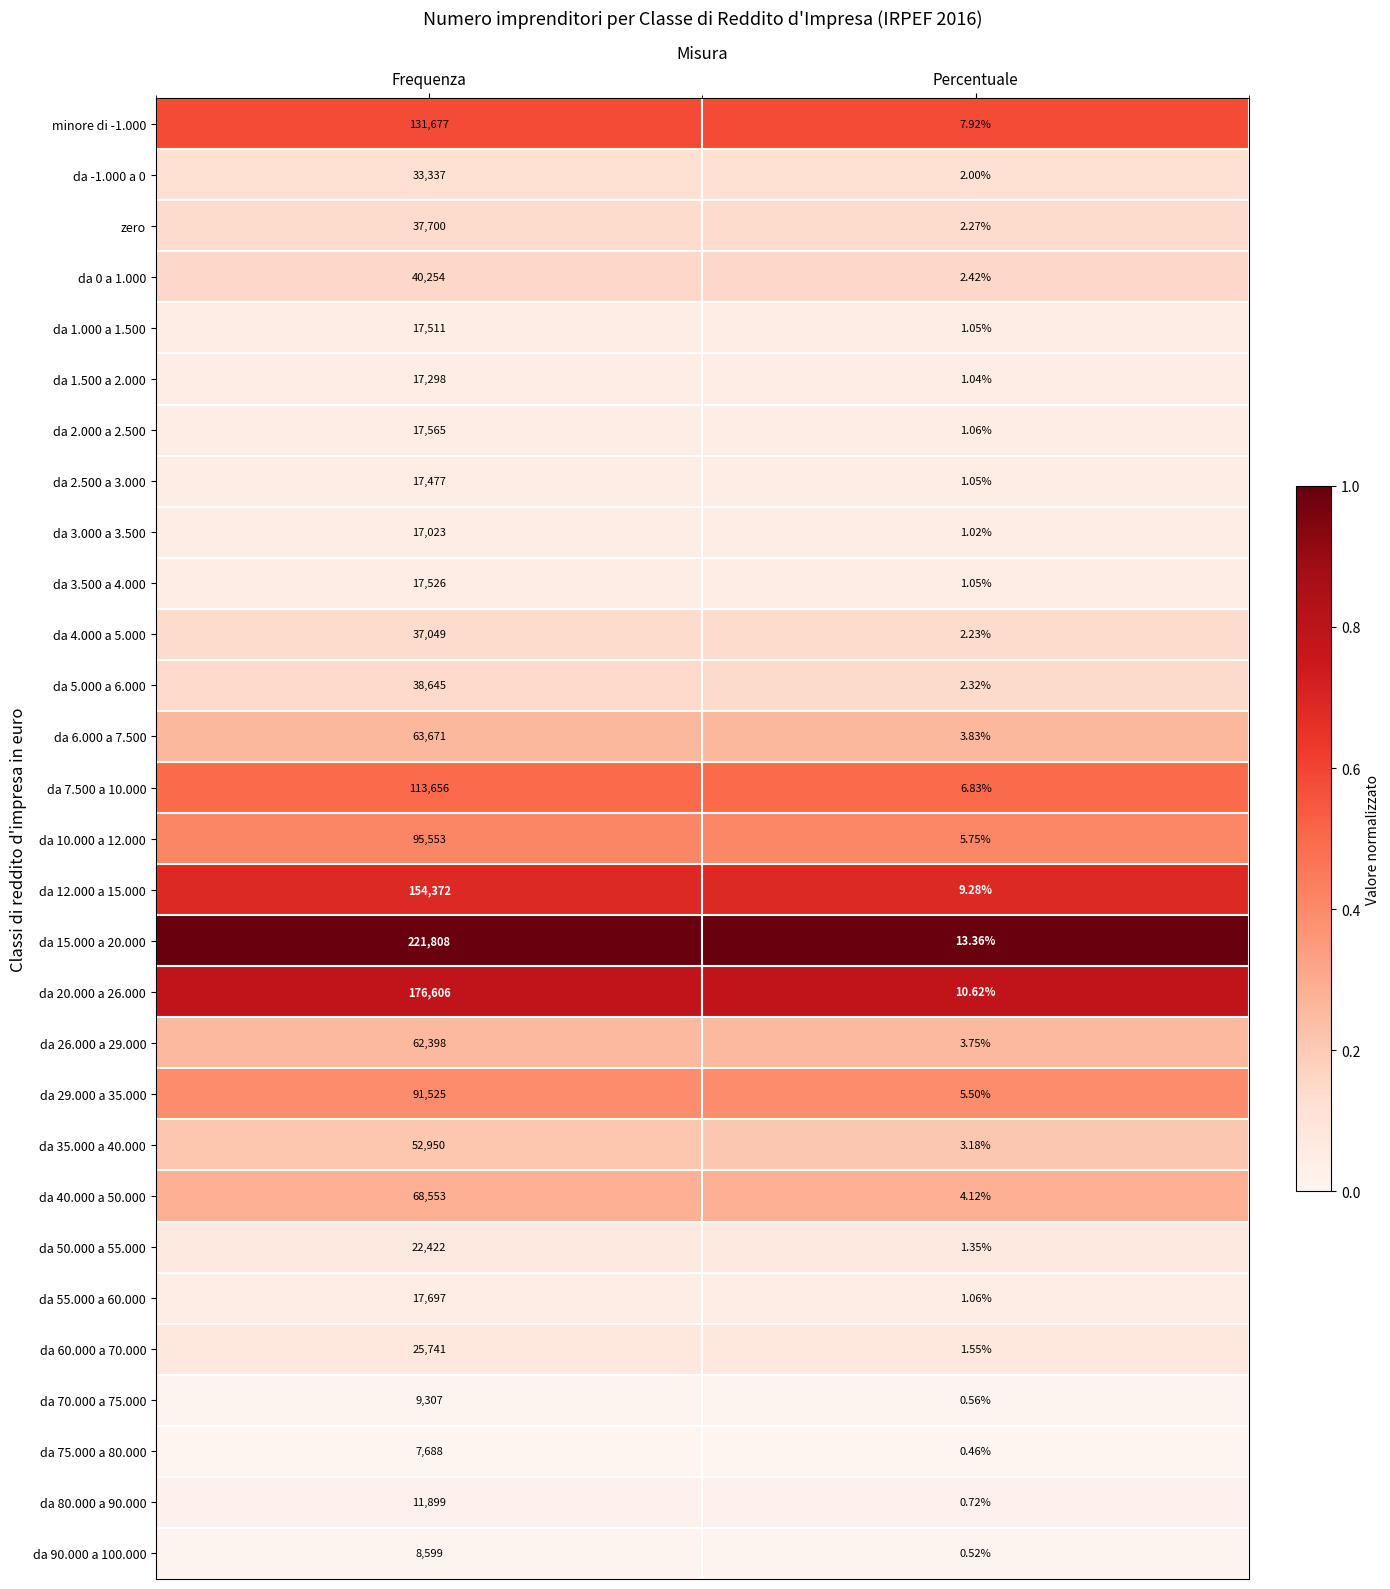

At which category is the sum across all series the highest?

Frequenza